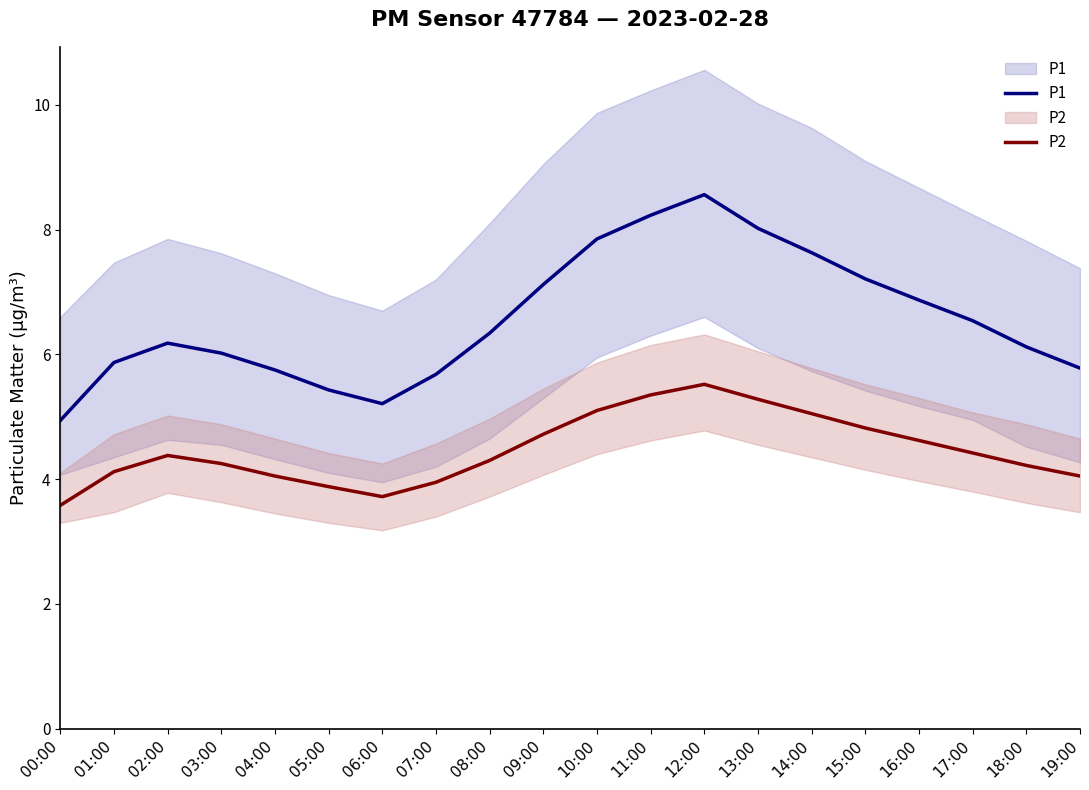

What is the difference between the highest and lowest values at 15:00?

2.4